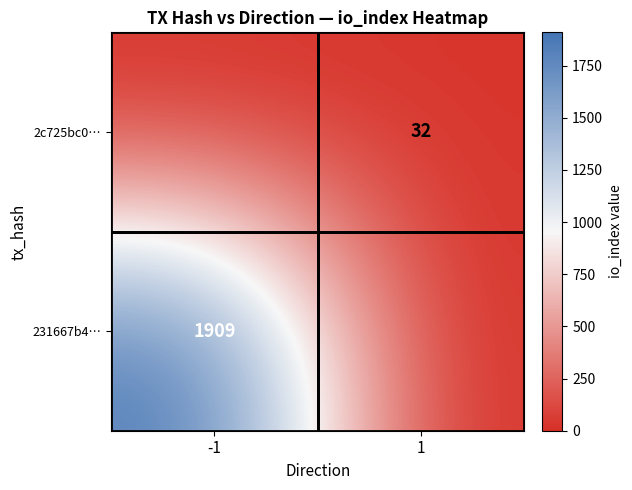

Which category has the lowest value across all series?

1